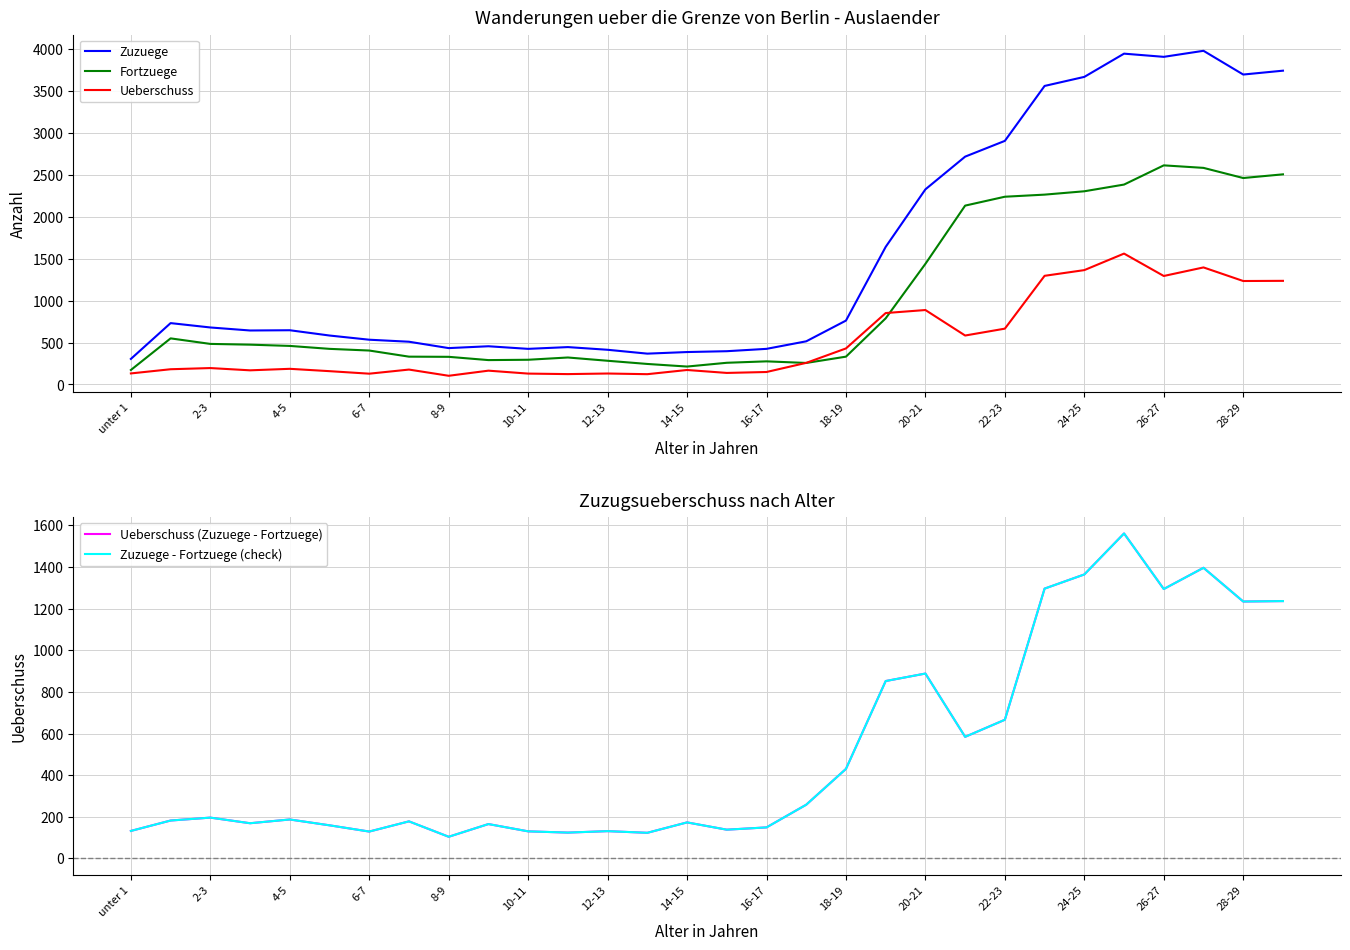

What is the lowest value of the Fortzuege series?

173